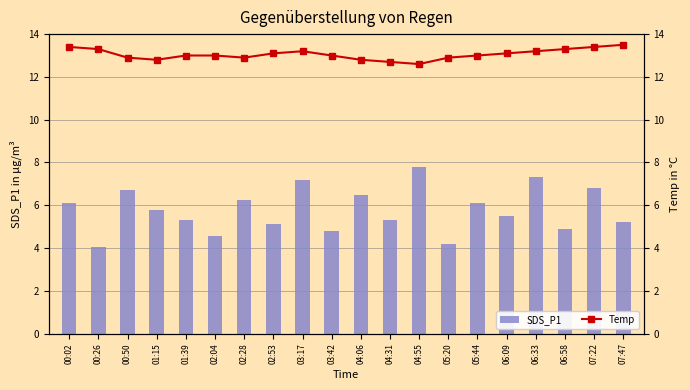

What are all the series names shown in the legend?

SDS_P1, Temp